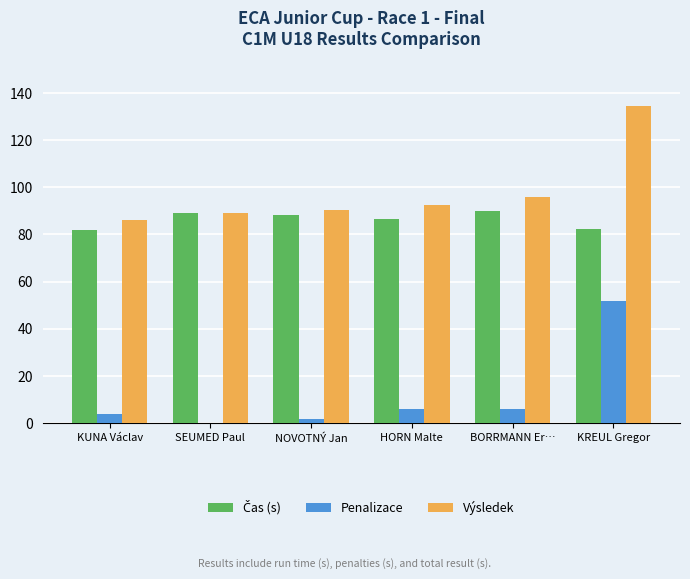

At which label does Výsledek reach its peak?

KREUL Gregor